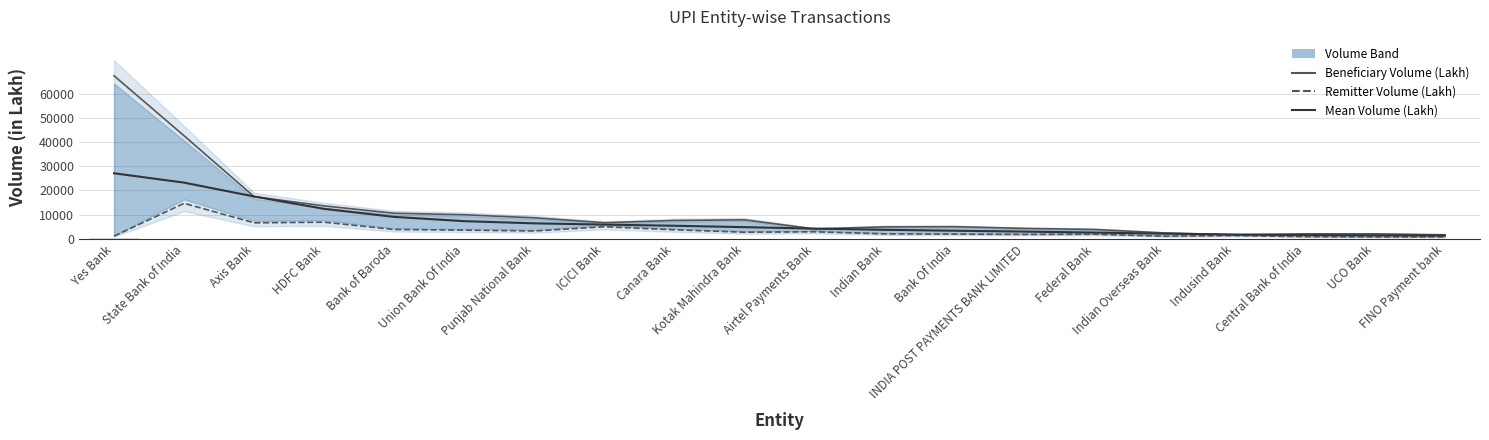

What is the minimum value for Beneficiary Volume (Lakh)?

1714.9